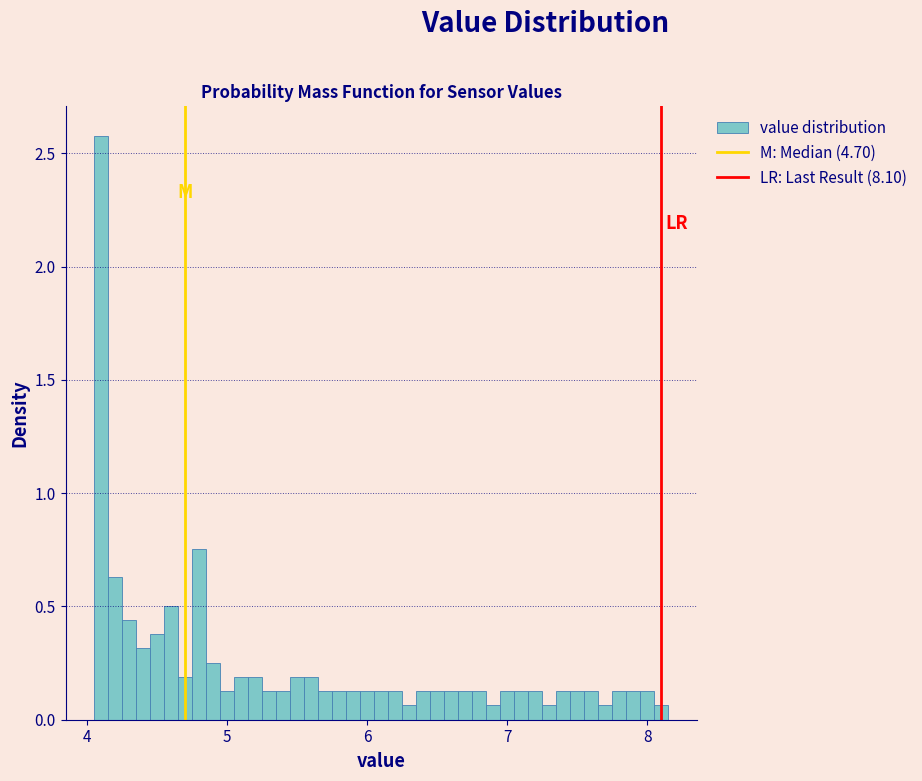

Read against the x-axis, roughly where is the centre of the tallest bar?

4.1